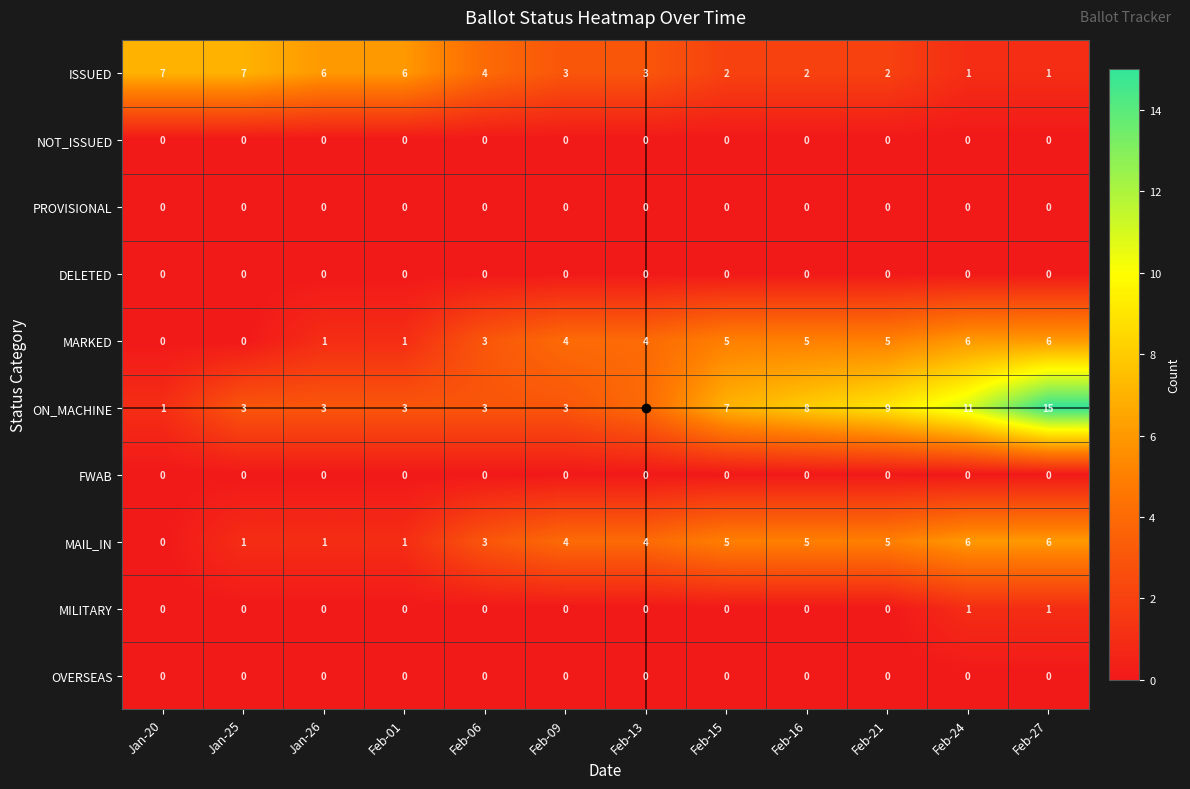

Between Feb-01 and Feb-27, which series saw the biggest shift?

ON_MACHINE